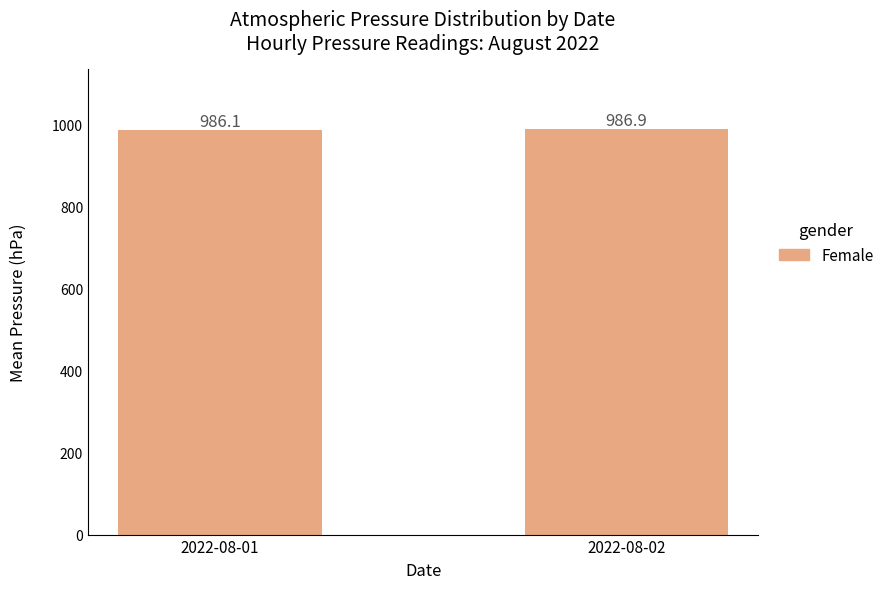

Reading left to right, what are all the values shown in this chart?

2022-08-01=986.1	2022-08-02=986.9